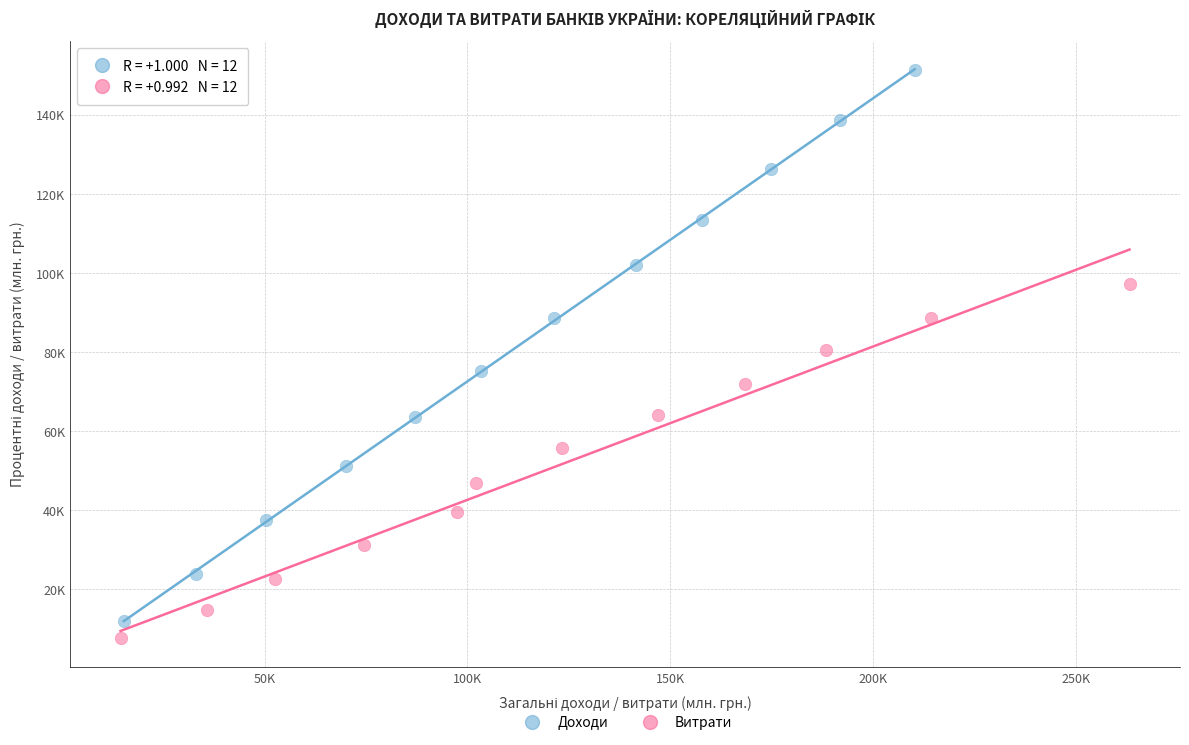

What are all the series names shown in the legend?

Доходи, Витрати